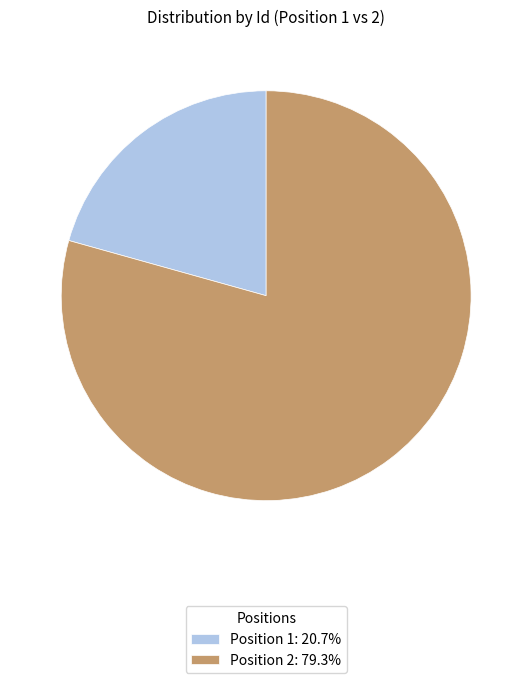

Combined, do Position 2: 79.3% and Position 1: 20.7% account for over 50%?

Yes